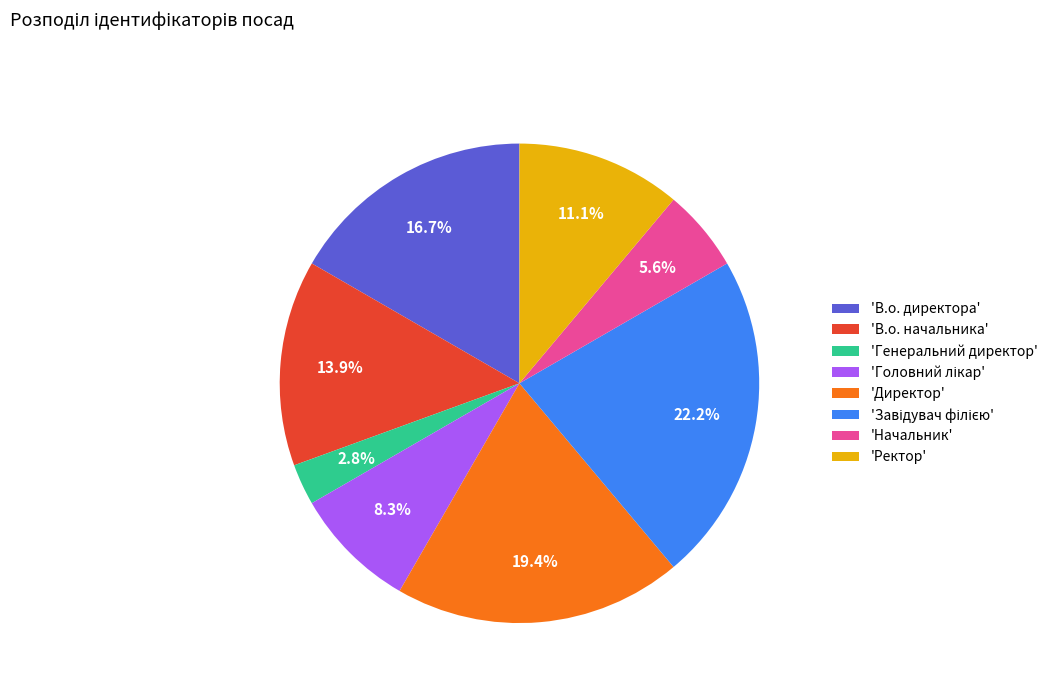

Combined, do 'Генеральний директор' and 'Ректор' account for over 50%?

No